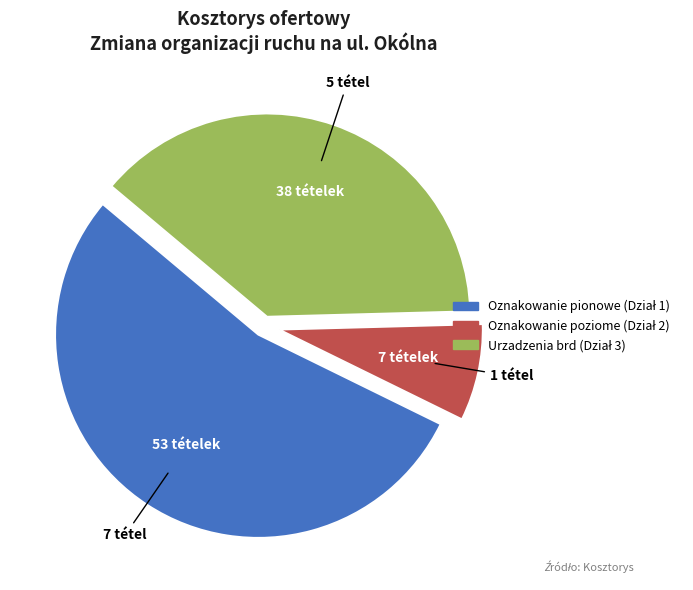

Count the number of slices in the pie.

3